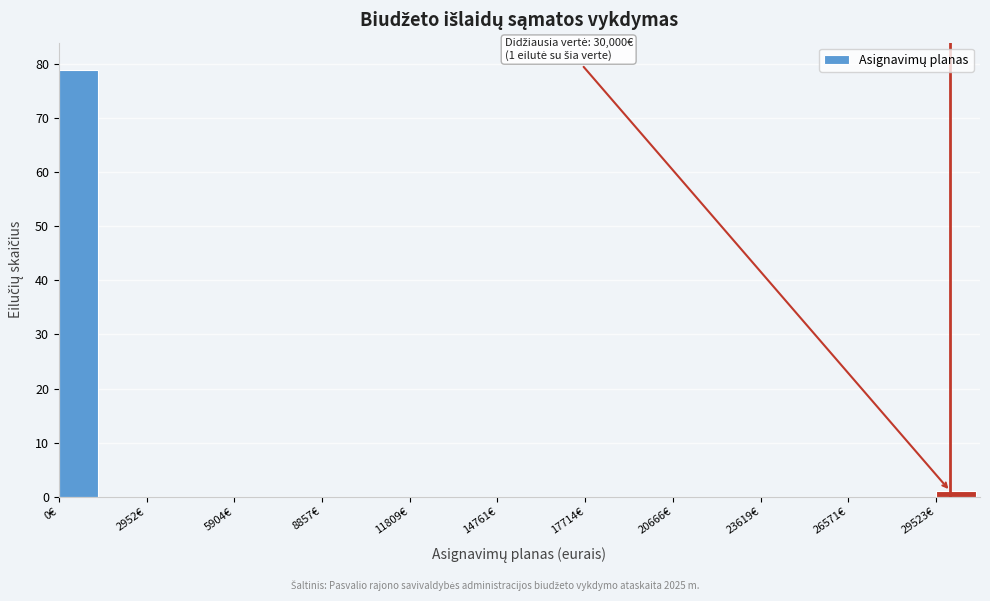

Read against the x-axis, roughly where is the centre of the tallest bar?

500